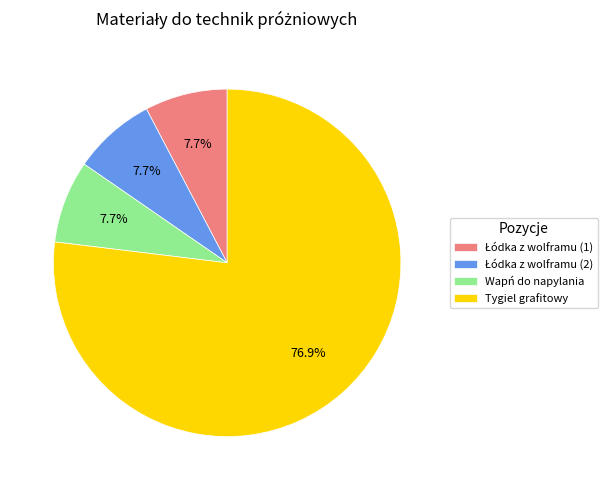

What is the total percentage of Wapń do napylania and Tygiel grafitowy?

84.6%